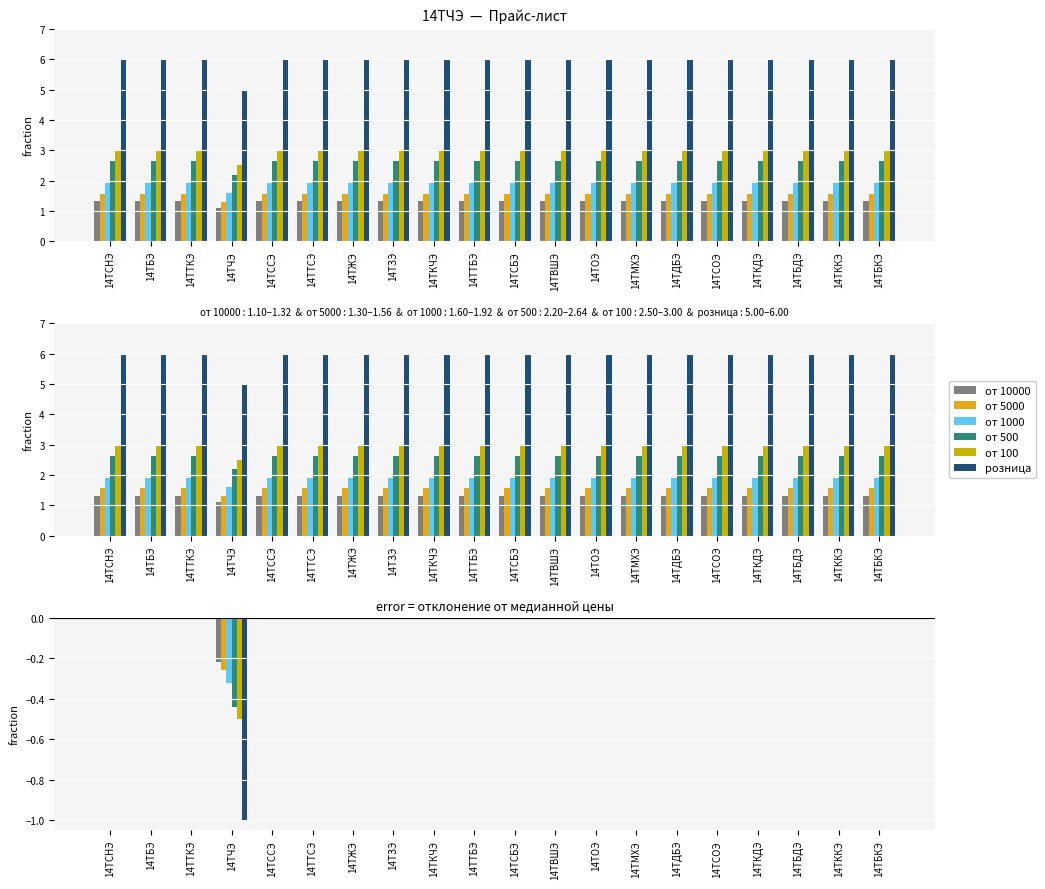

How many distinct data groups are displayed?

6